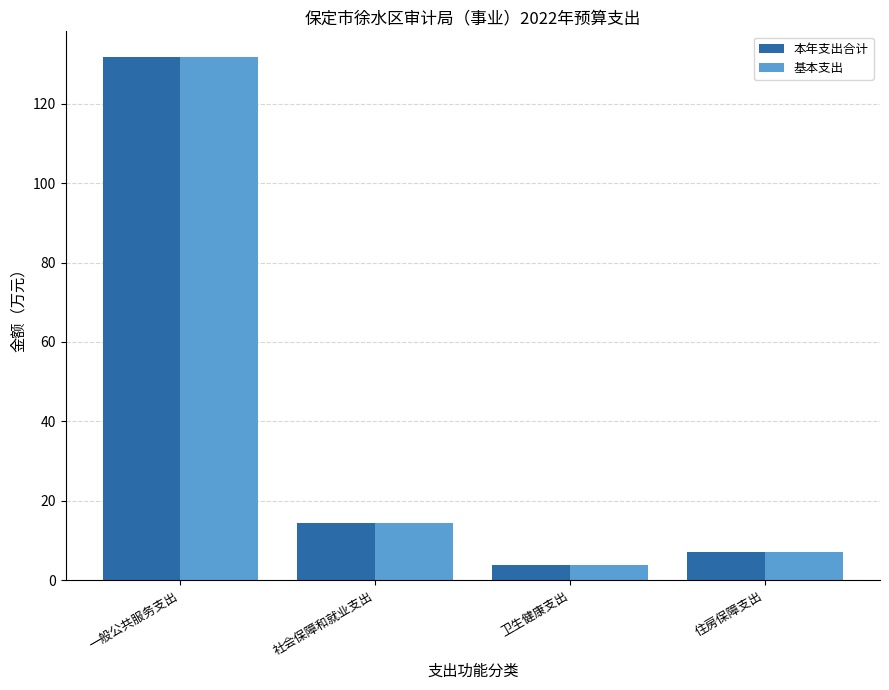

Reading left to right, what are all the values shown in this chart?

本年支出合计: 131.7	14.3	3.9	7.2
基本支出: 131.7	14.3	3.9	7.2